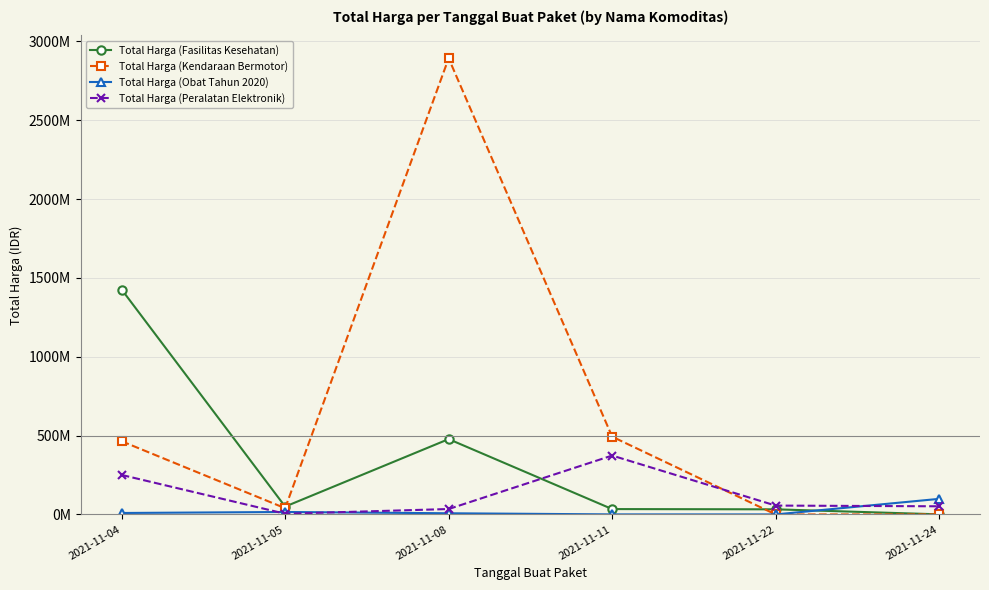

True or false: Total Harga (Obat Tahun 2020) and Total Harga (Peralatan Elektronik) cross at least once.

True